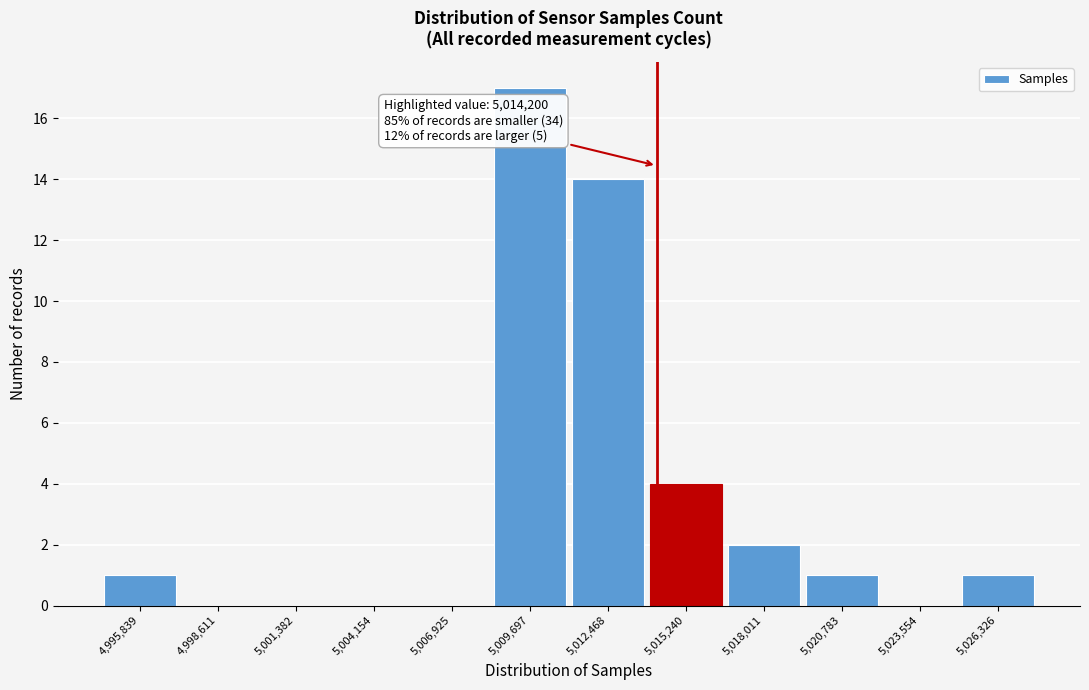

Which range on the x-axis has the tallest bar?

5008500 to 5011000